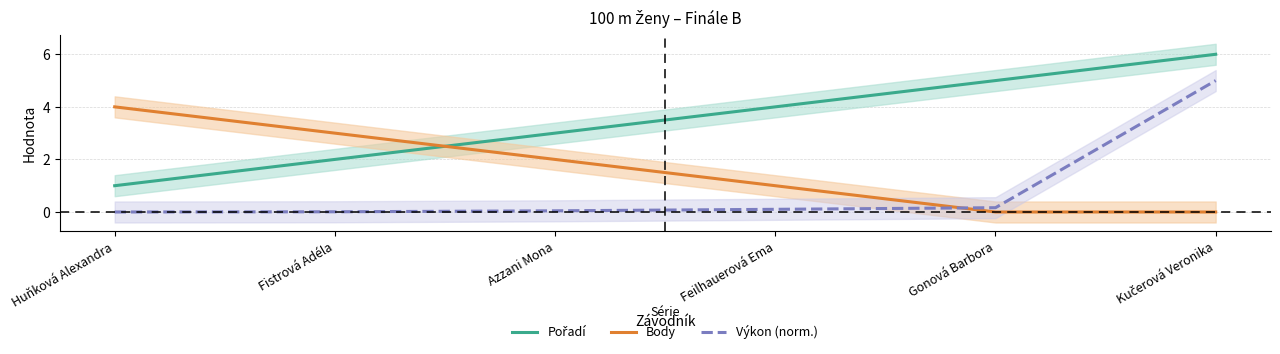

Rank the series by their maximum value, from lowest to highest.

Body, Výkon (norm.), Pořadí